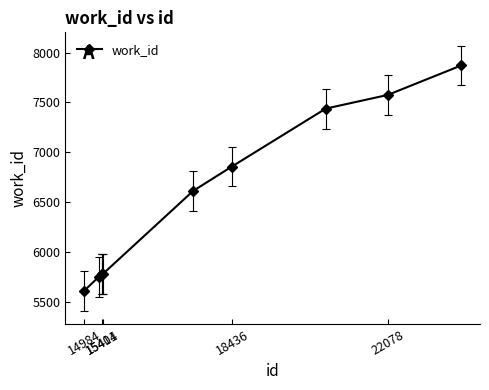

What is the sum of all values?

65035